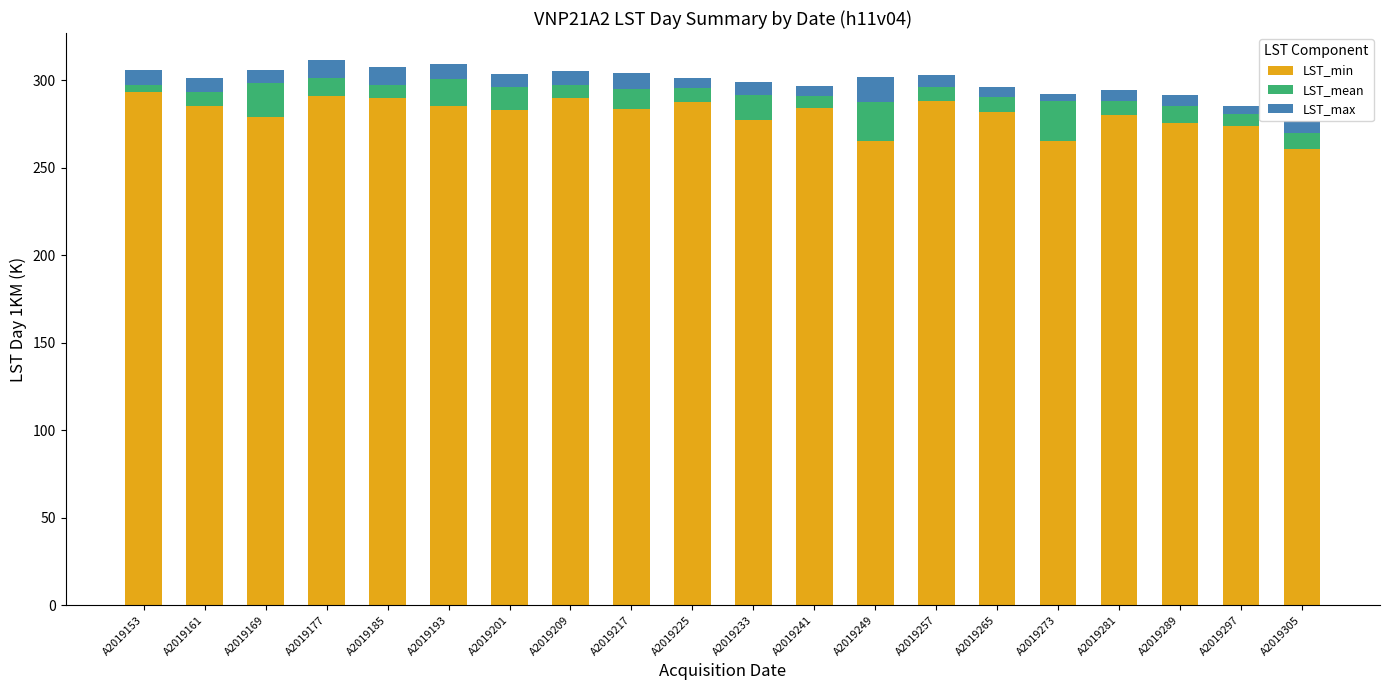

What is the average value of the LST_min series?

281.0